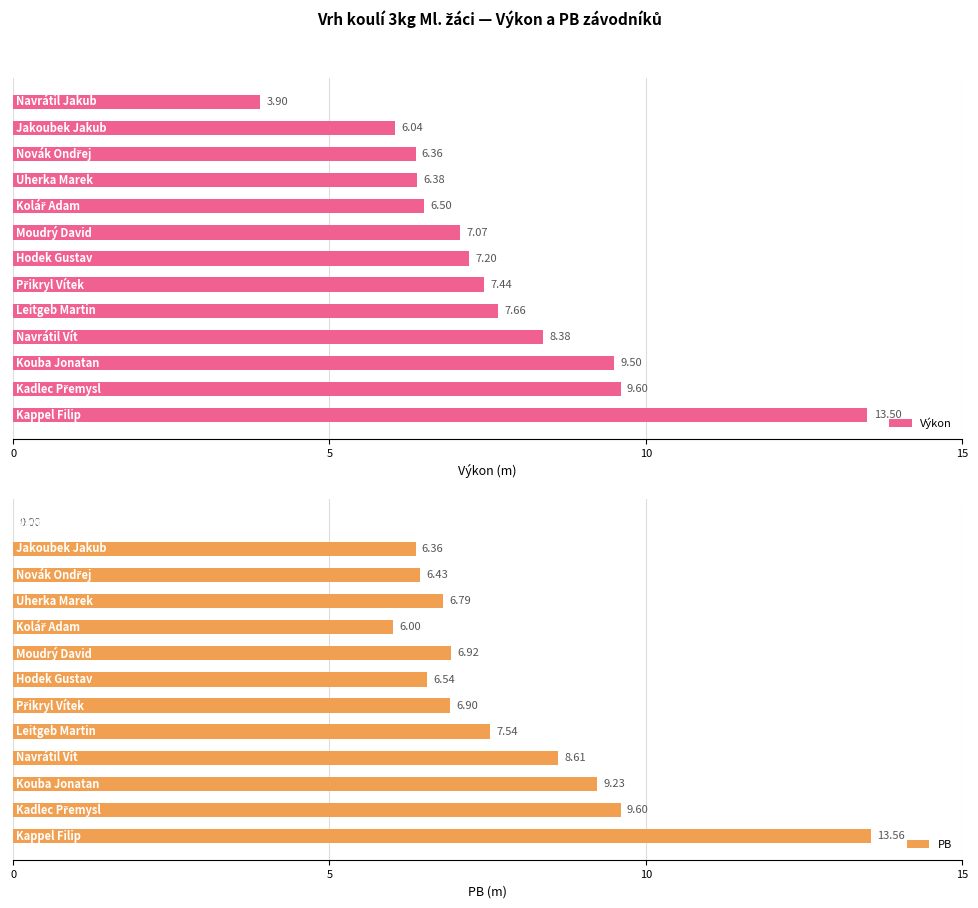

What is the difference between the maximum and minimum values in the Výkon series?

9.6